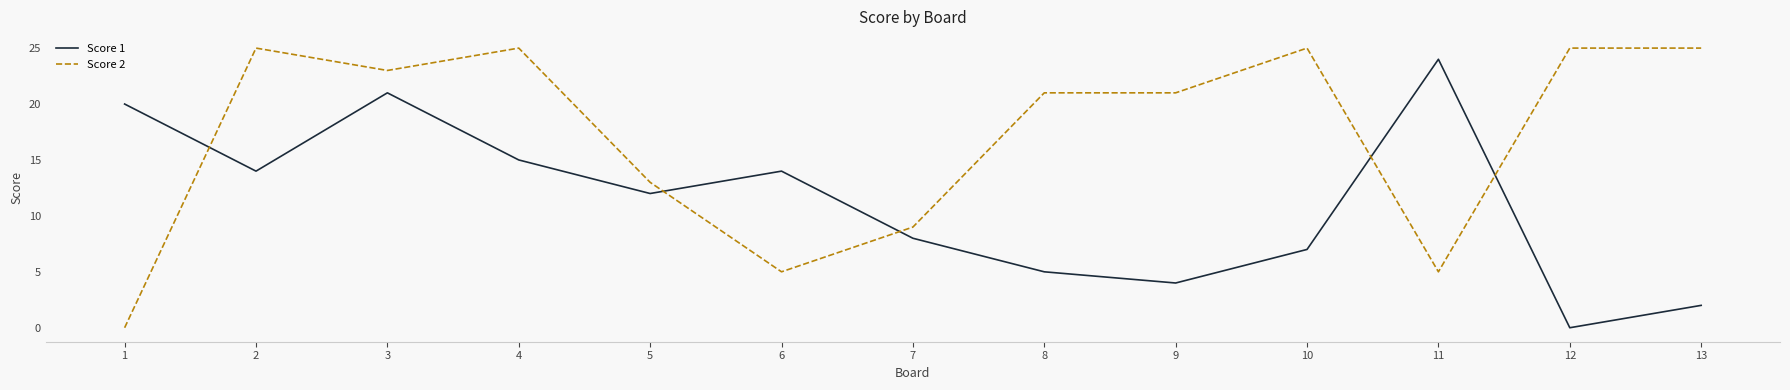

Between 1 and 2, which series saw the biggest shift?

Score 2